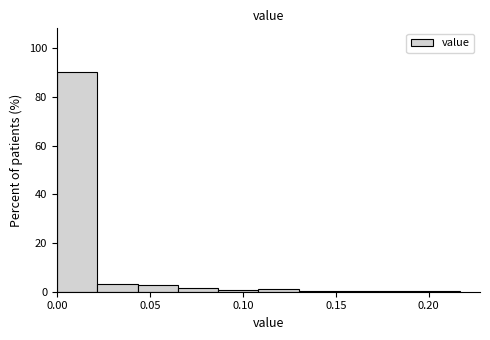

Reading left to right, transcribe this chart: for each bar, give the range it covers on the x-axis and its height. Neither the bar edges nor the heights are printed on the chart, so give them approximately, as read against the axes.

0.000 to 0.020: 90
0.020 to 0.045: 2
0.045 to 0.065: 2
0.065 to 0.085: under 2
0.085 to 0.110: under 2
0.110 to 0.130: under 2
0.130 to 0.150: under 2
0.150 to 0.175: under 2
0.175 to 0.195: under 2
0.195 to 0.215: under 2